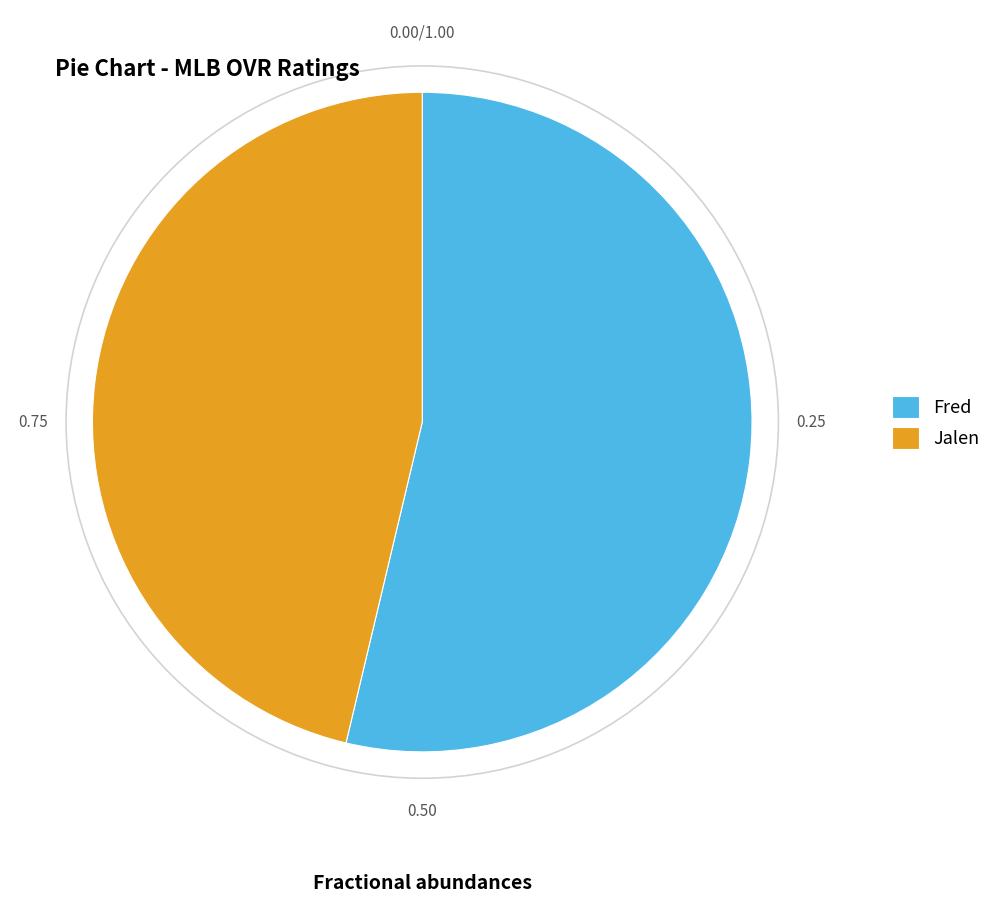

True or false: Jalen accounts for 32% of the total.

False